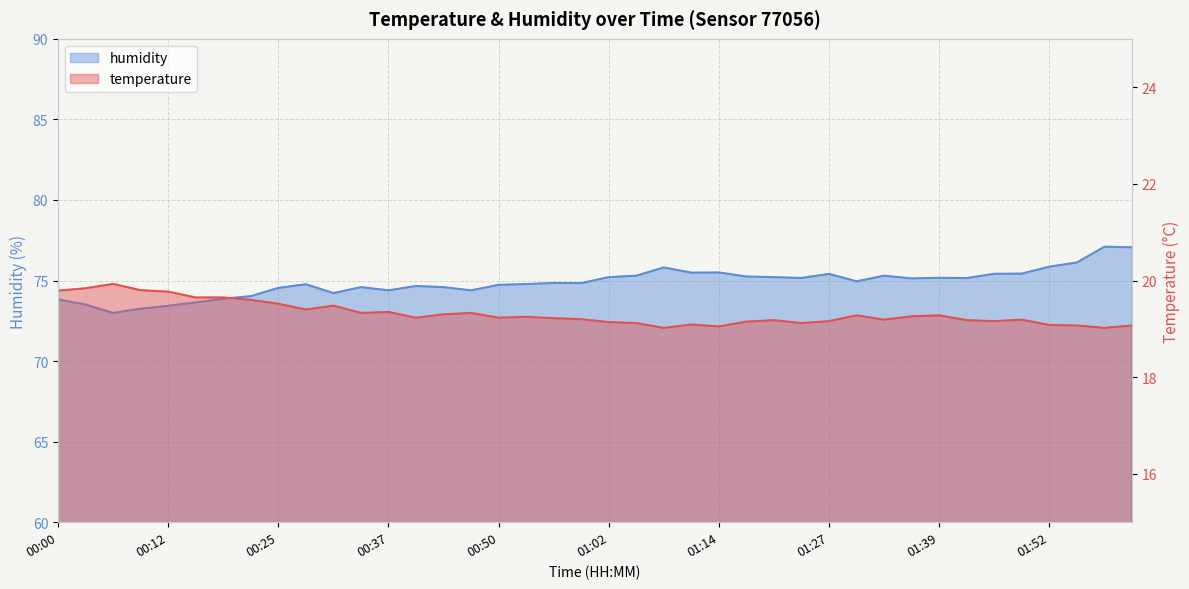

What is the difference between the temperature values at 00:09 and 02:01?

0.7